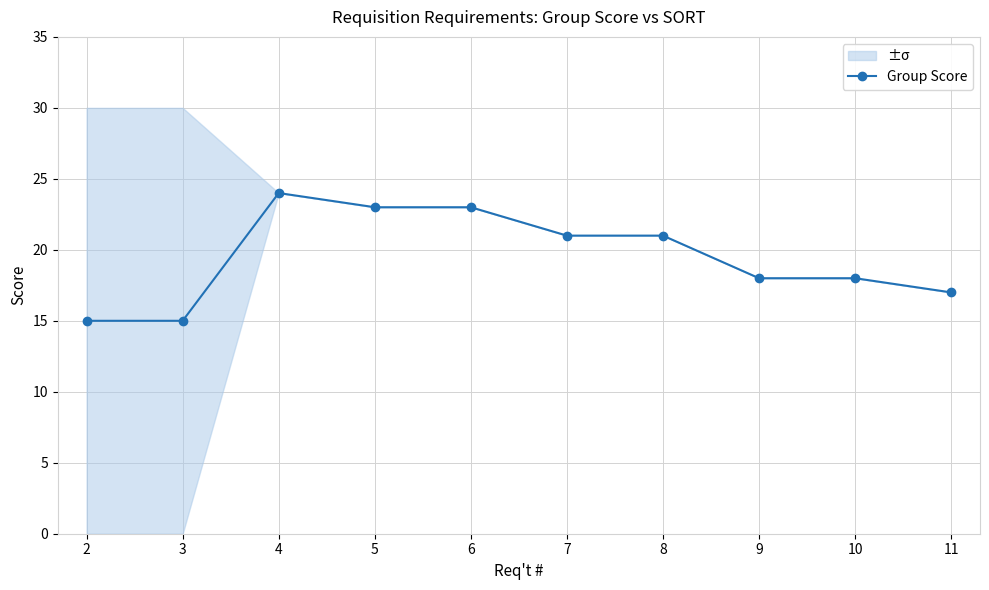

What is the smallest value displayed?

15